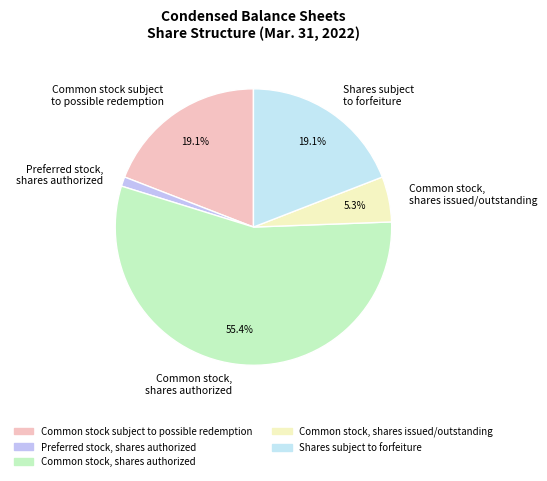

Is there any slice that represents more than half of the pie?

Yes